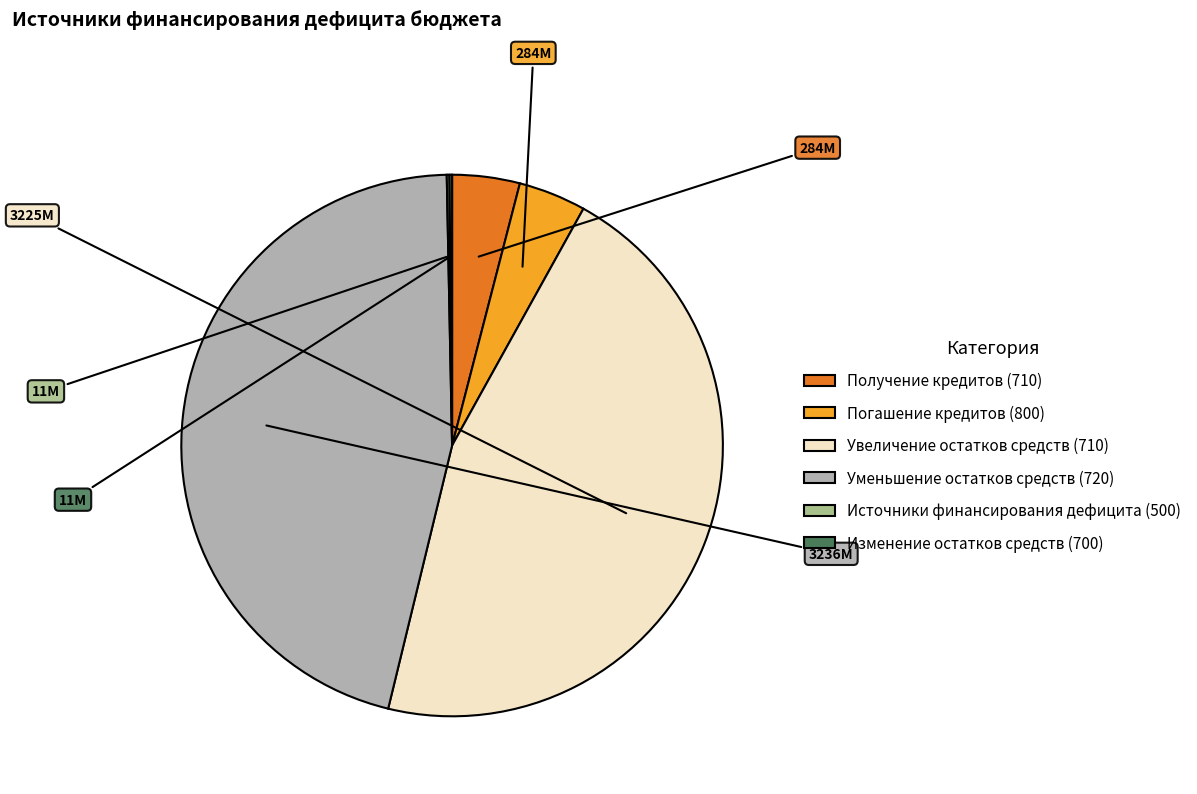

Does any single category account for the majority?

No